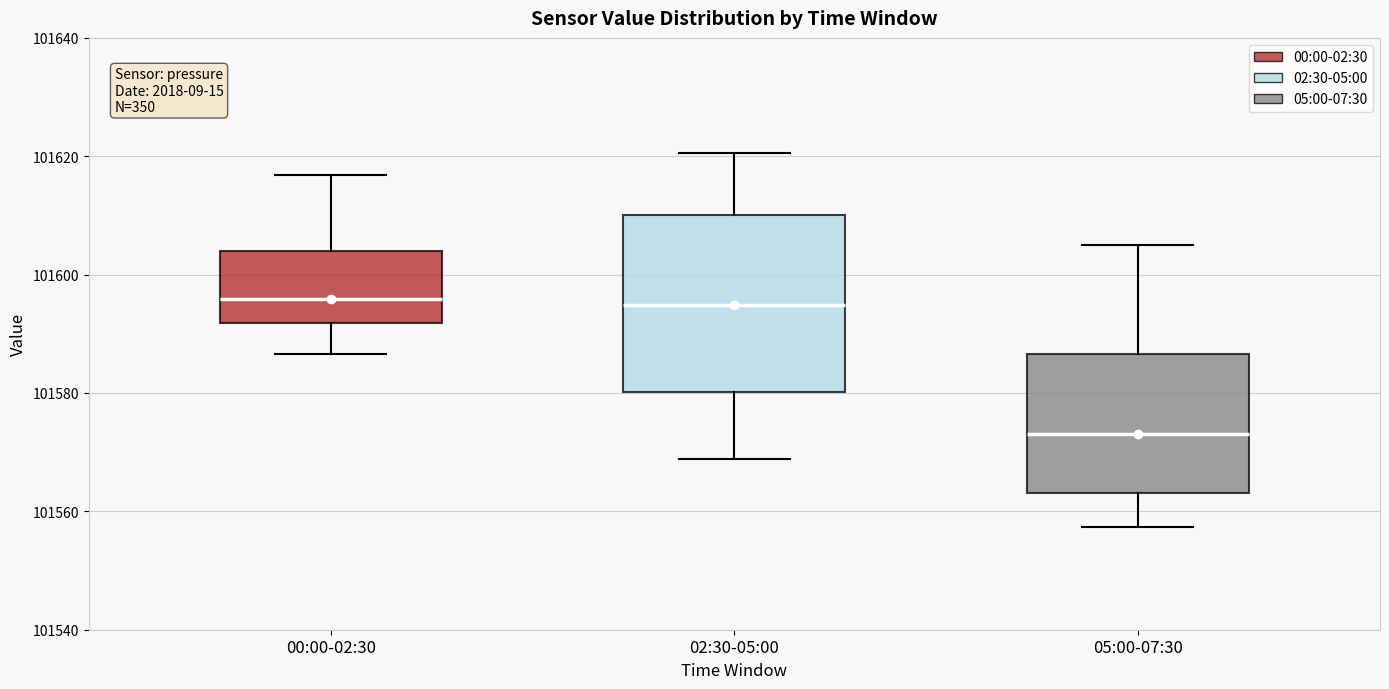

Which box's median line is the lowest?

05:00-07:30